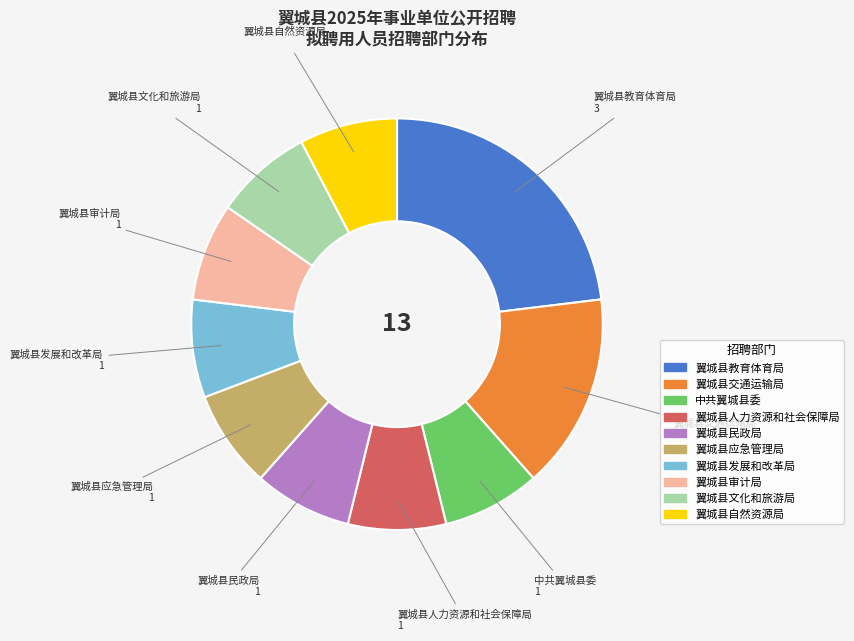

What is the ratio of the value at 翼城县教育体育局 to the value at 翼城县自然资源局?

3.0